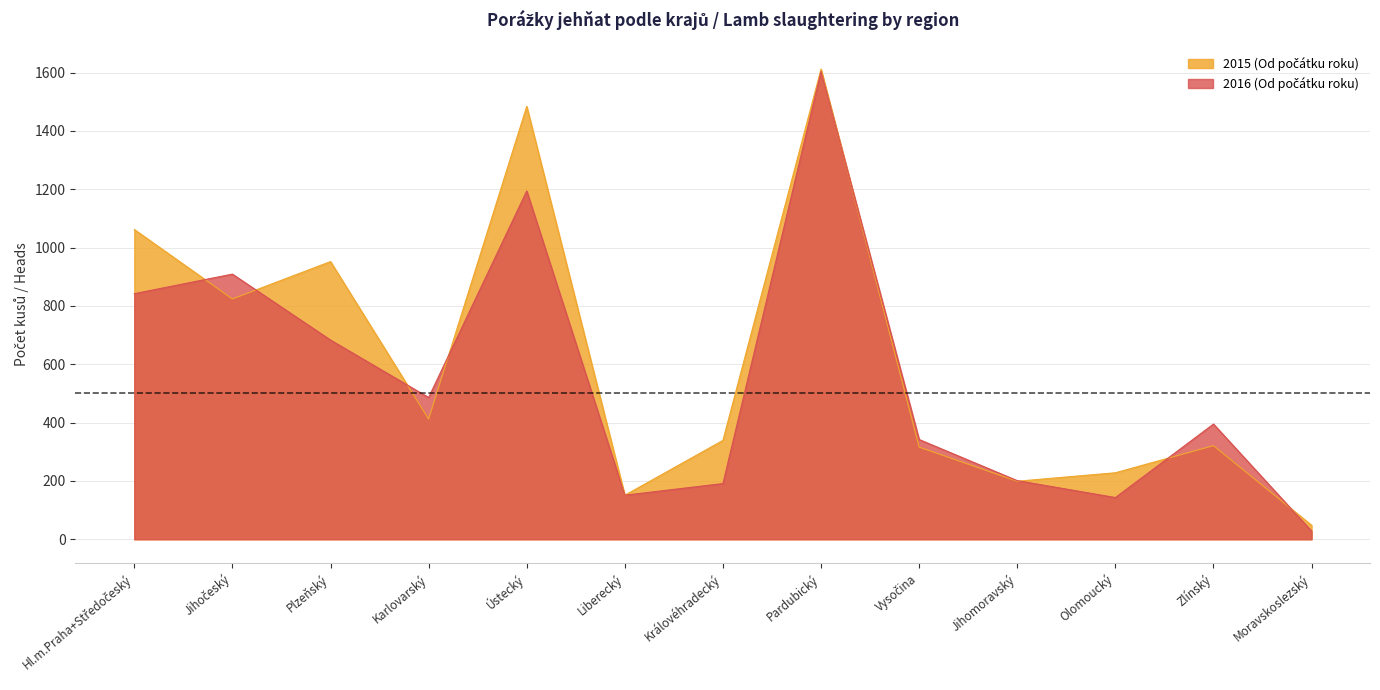

Which label corresponds to the largest value in the chart?

Pardubický